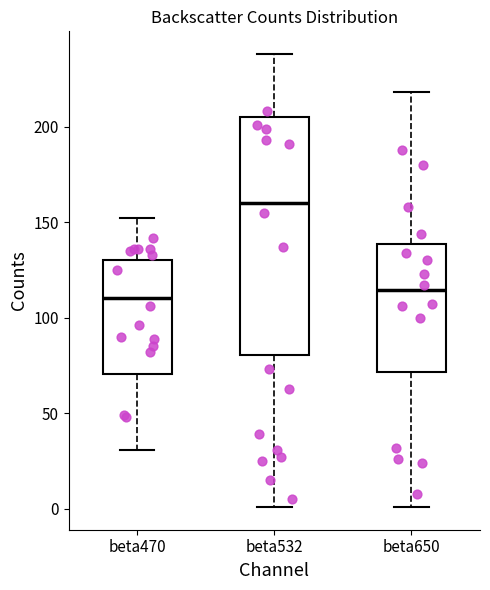

Comparing the boxes themselves (not the whiskers), which one is the tallest?

beta532